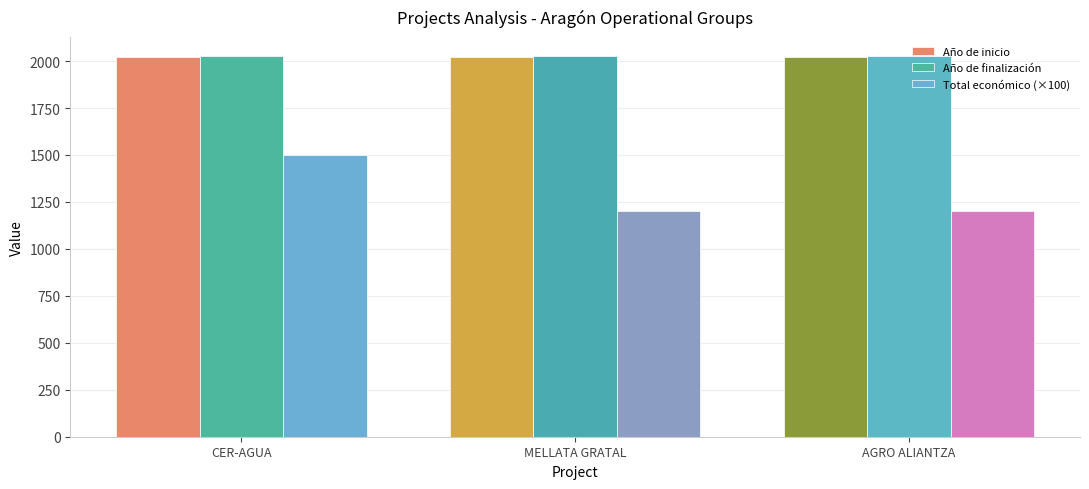

The Año de inicio series shows 733 at CER-AGUA. True or false?

False